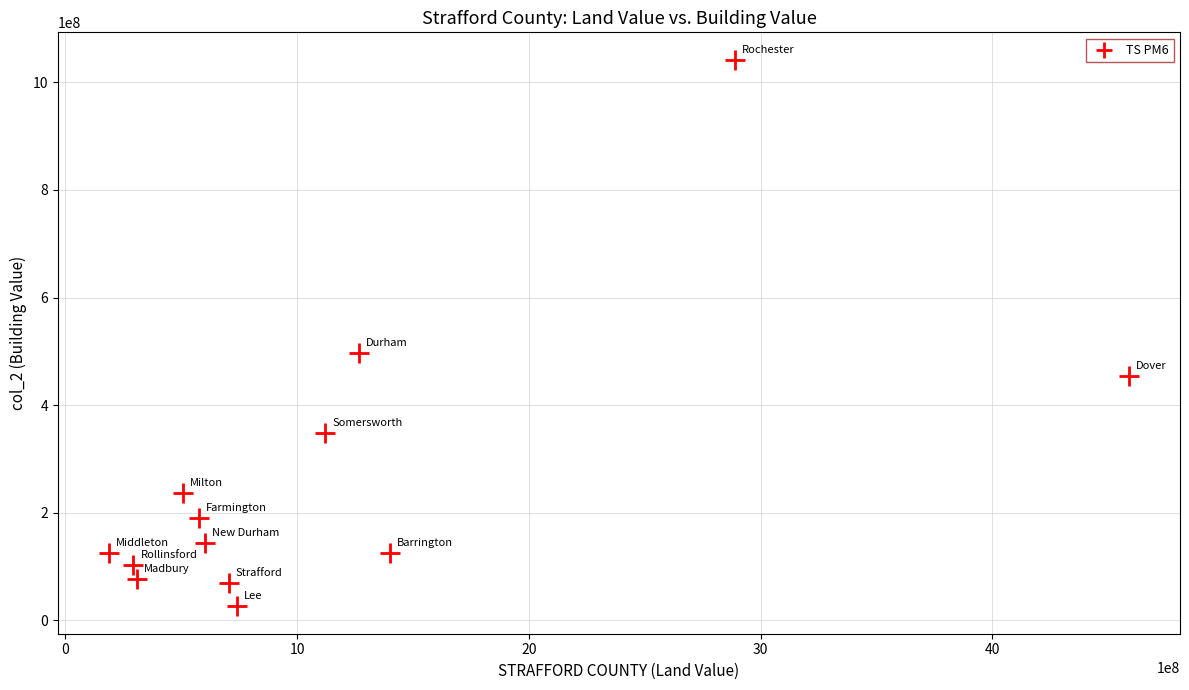

What Y value in the scatter plot is closest to 533990665?

496823016.8